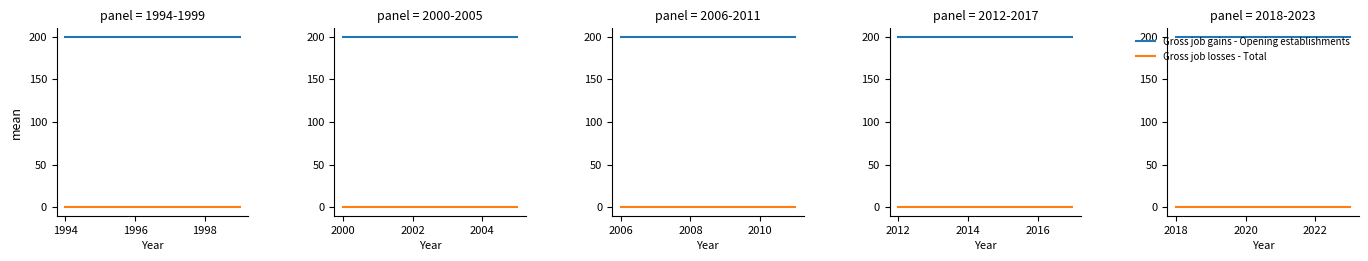

How many distinct data groups are displayed?

2